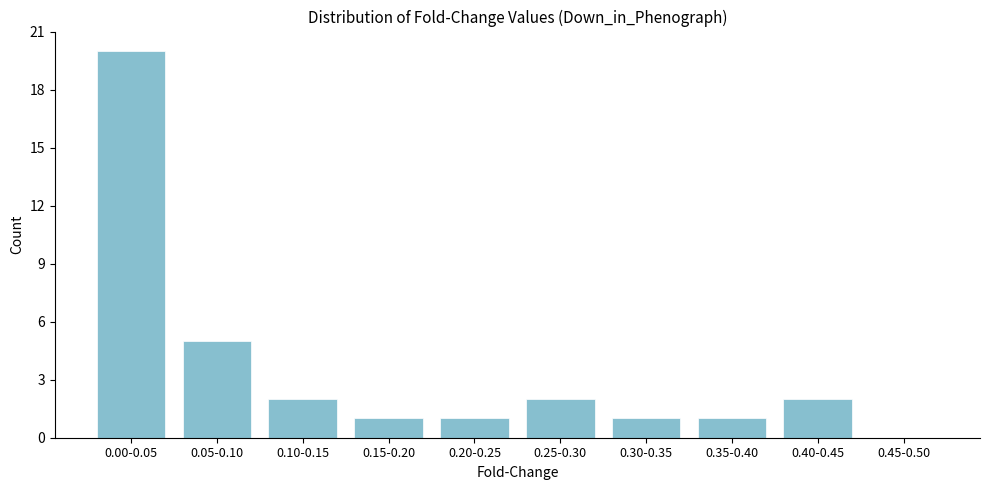

Reading left to right, extract all data points from this chart.

0.00-0.05=20	0.05-0.10=5	0.10-0.15=2	0.15-0.20=1	0.20-0.25=1	0.25-0.30=2	0.30-0.35=1	0.35-0.40=1	0.40-0.45=2	0.45-0.50=0